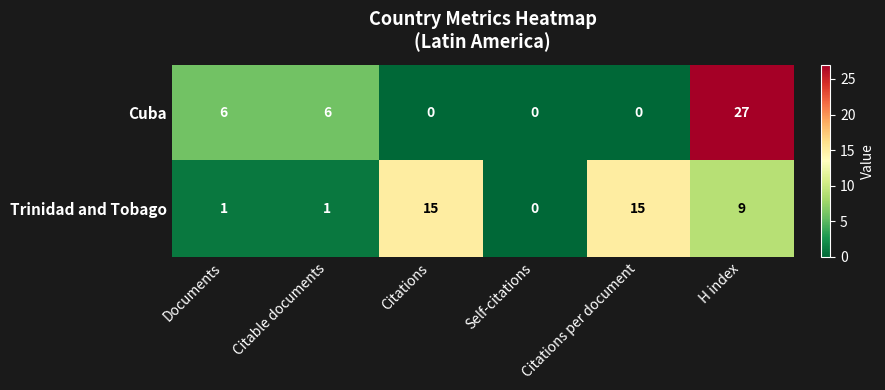

True or false: Cuba has a value of 17 at Citations per document.

False